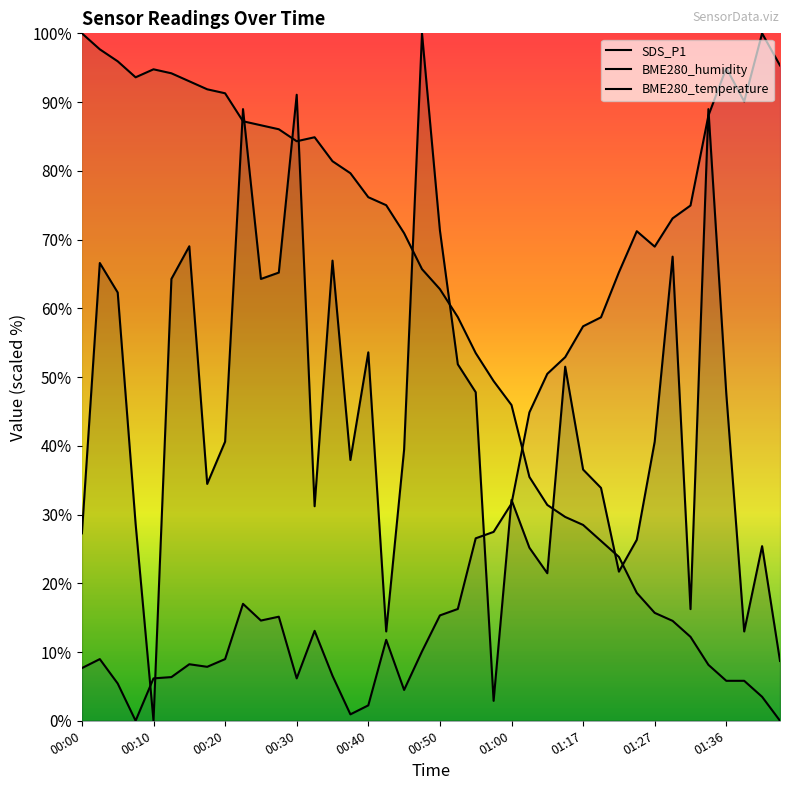

At how many categories does at least one series exceed 76?

23